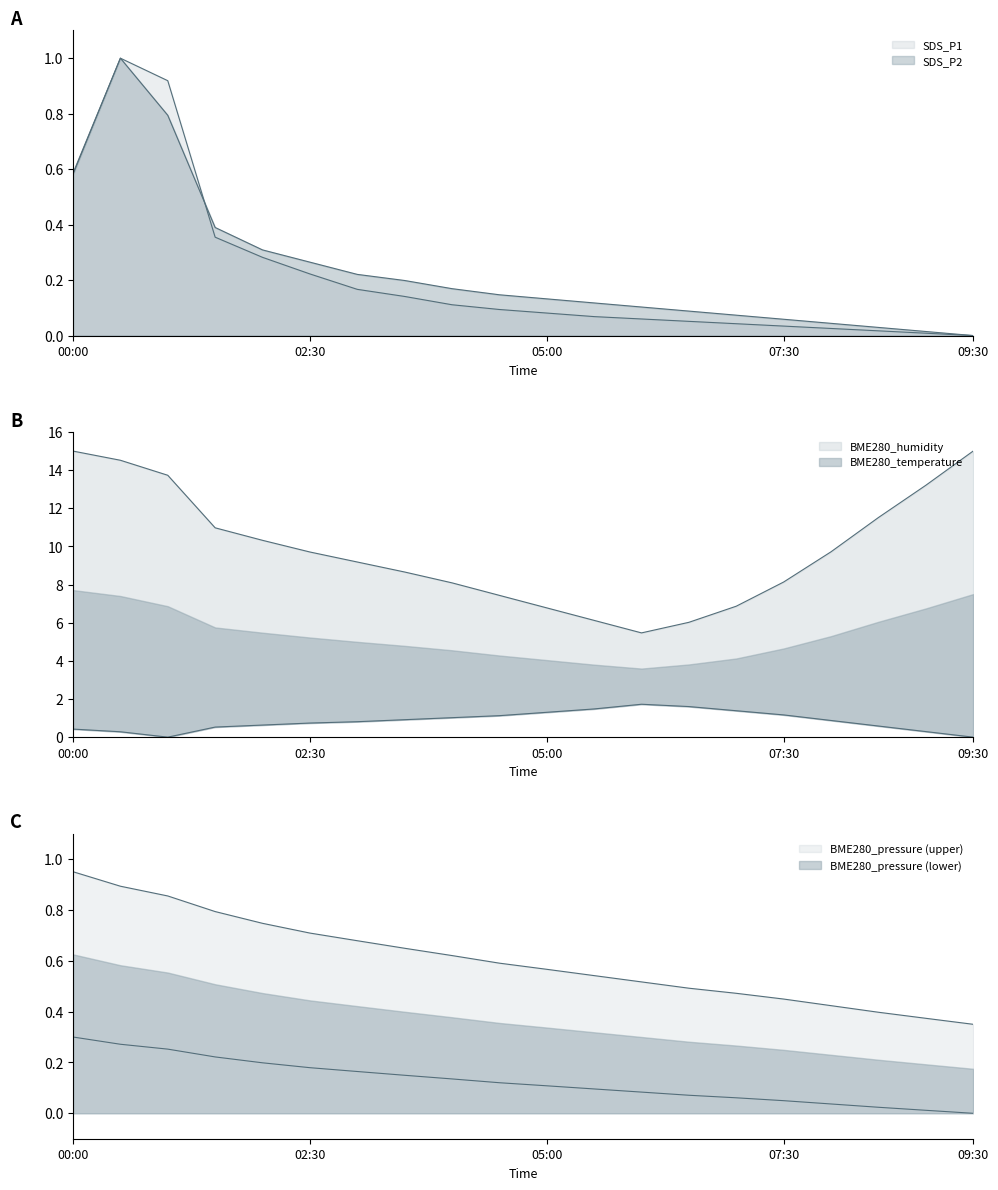

What is the sum of the SDS_P1 values at 09:00 and 03:00?

0.2